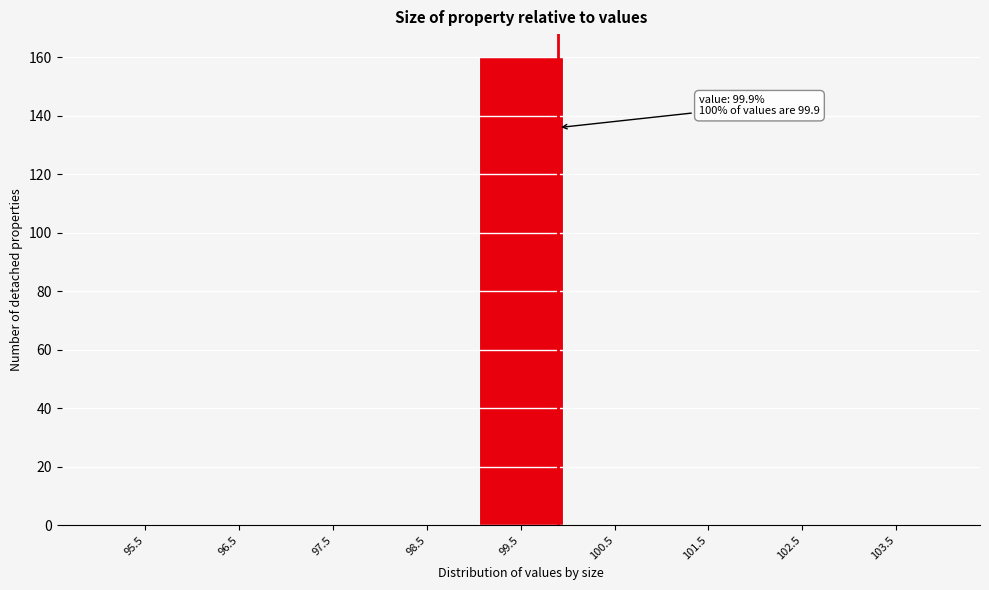

Which range on the x-axis has the tallest bar?

99 to 100